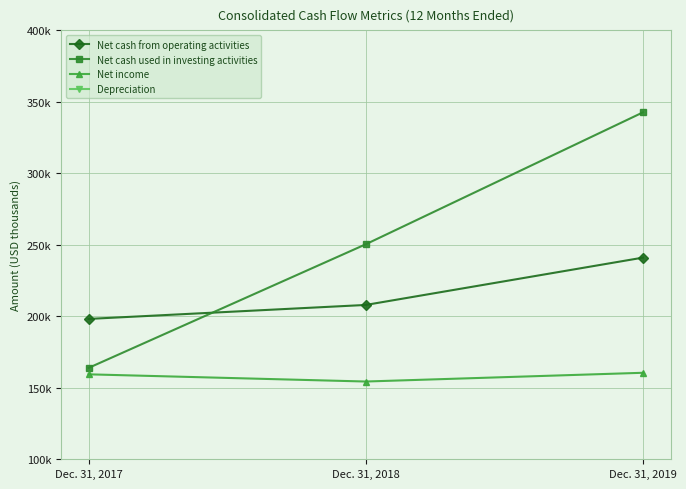

Does the chart display data point markers on the line(s)?

Yes